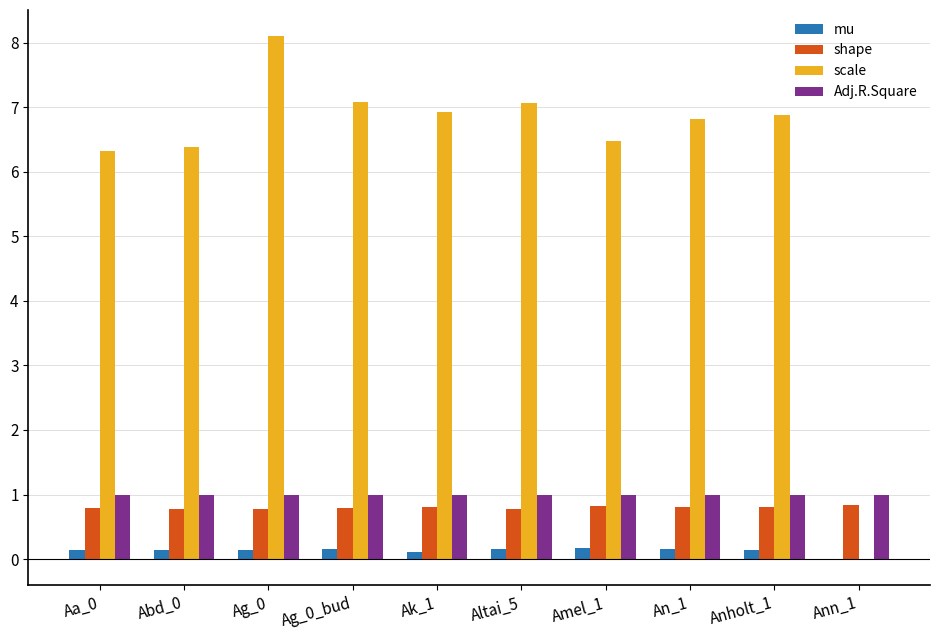

How many positive values does the mu series have?

9